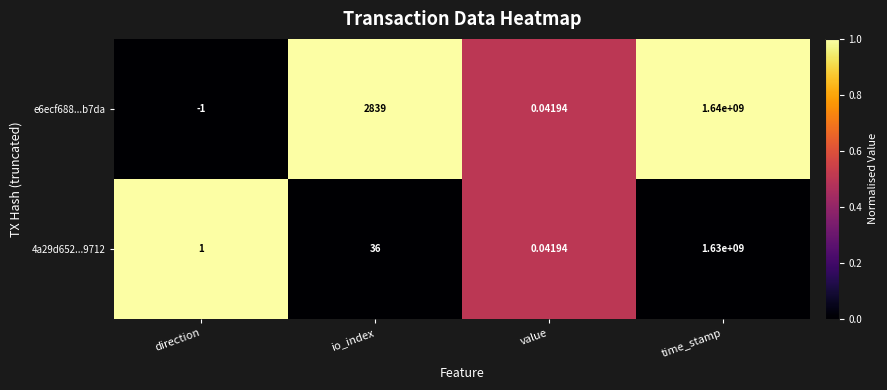

List the series in order of their overall mean, lowest first.

4a29d652...9712, e6ecf688...b7da